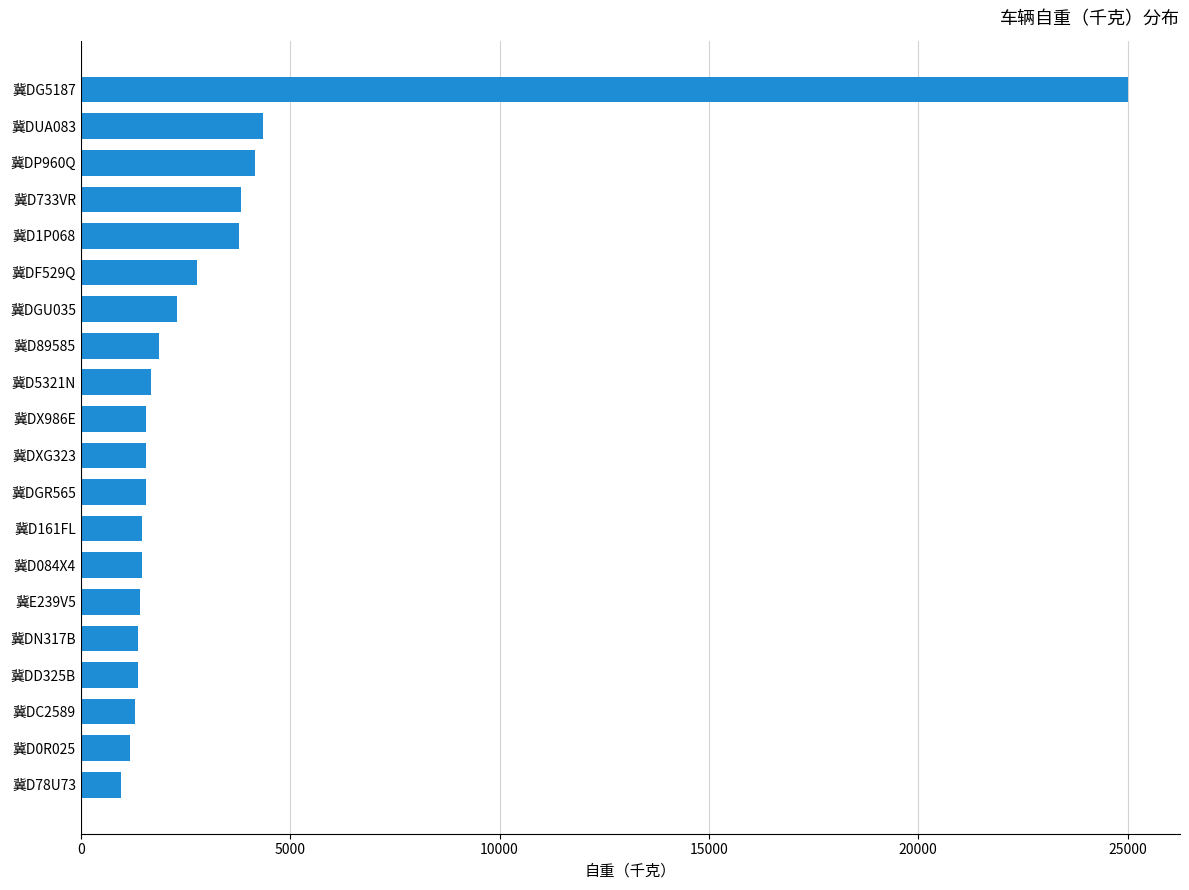

What is the sum of all values?

64861